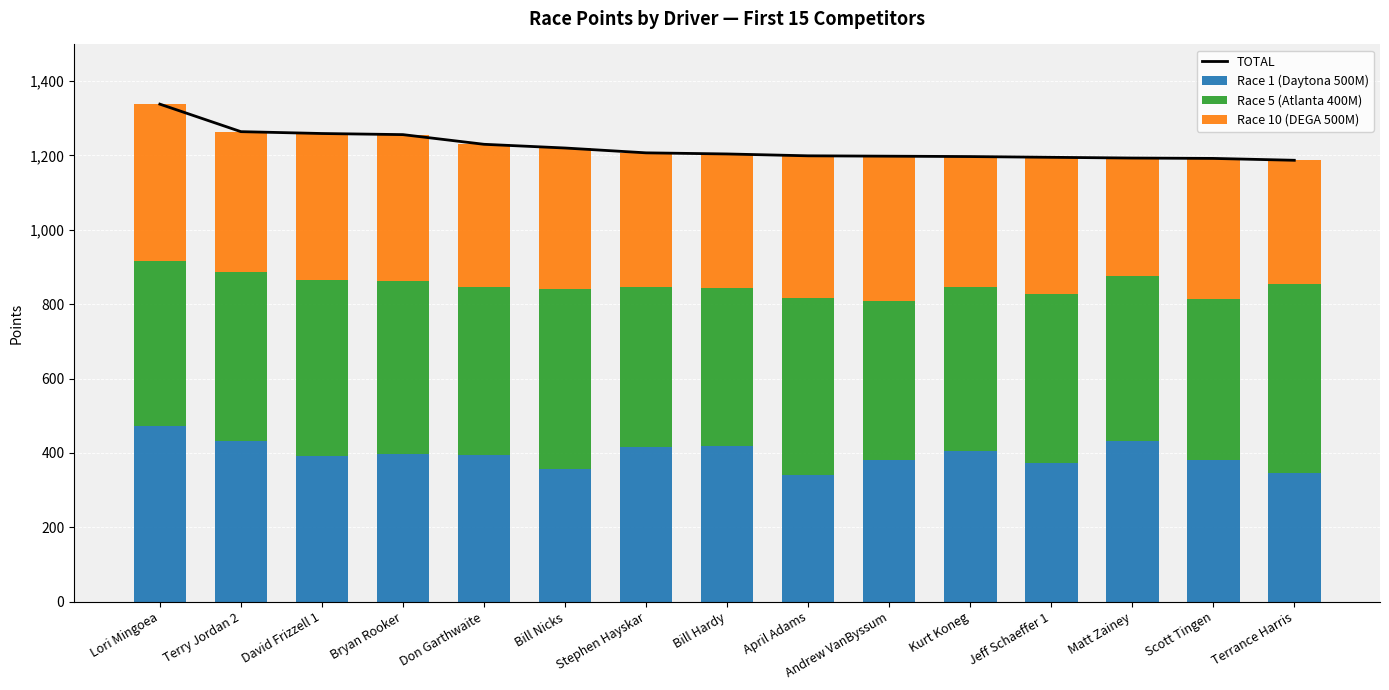

Is it true that Race 1 (Daytona 500M) equals 91 at David Frizzell 1?

False